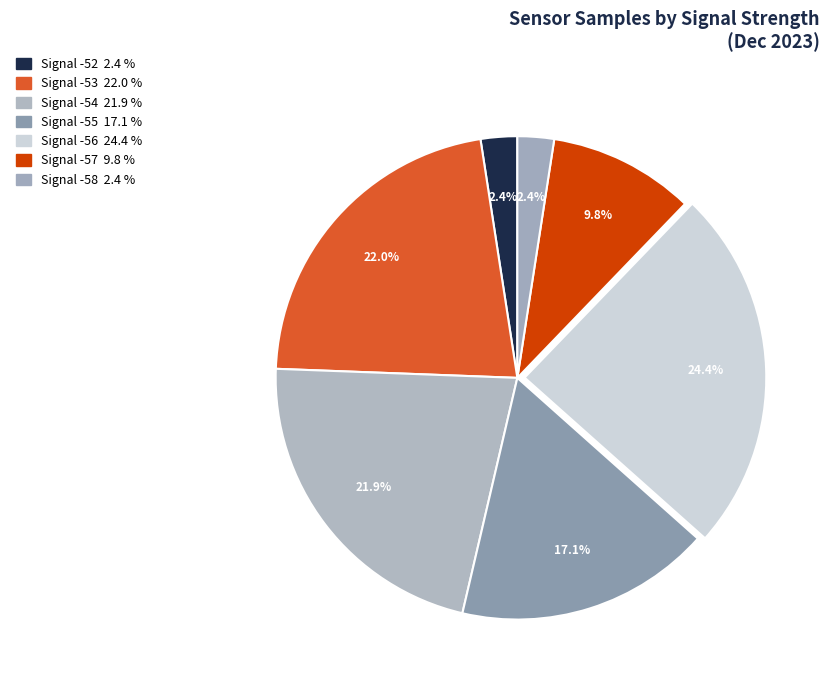

Count the number of slices in the pie.

7